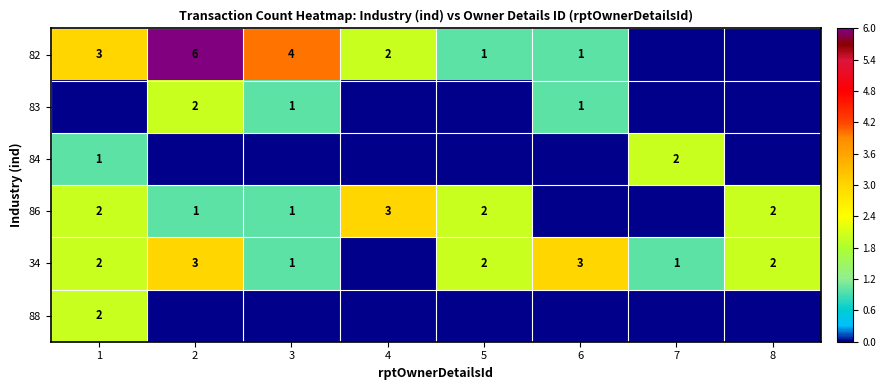

The value of 82 at 3 is 0.2. True or false?

False